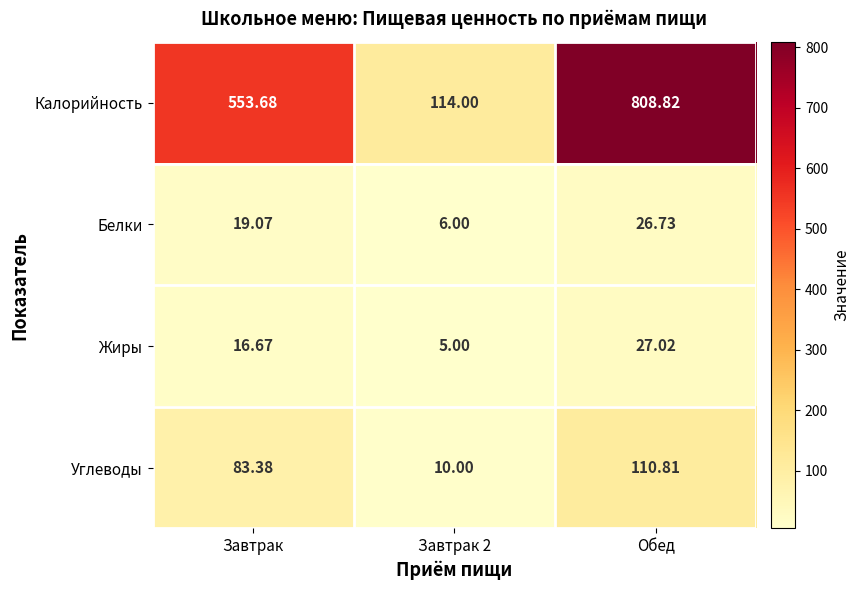

Which category has the highest value in the Белки series?

Обед